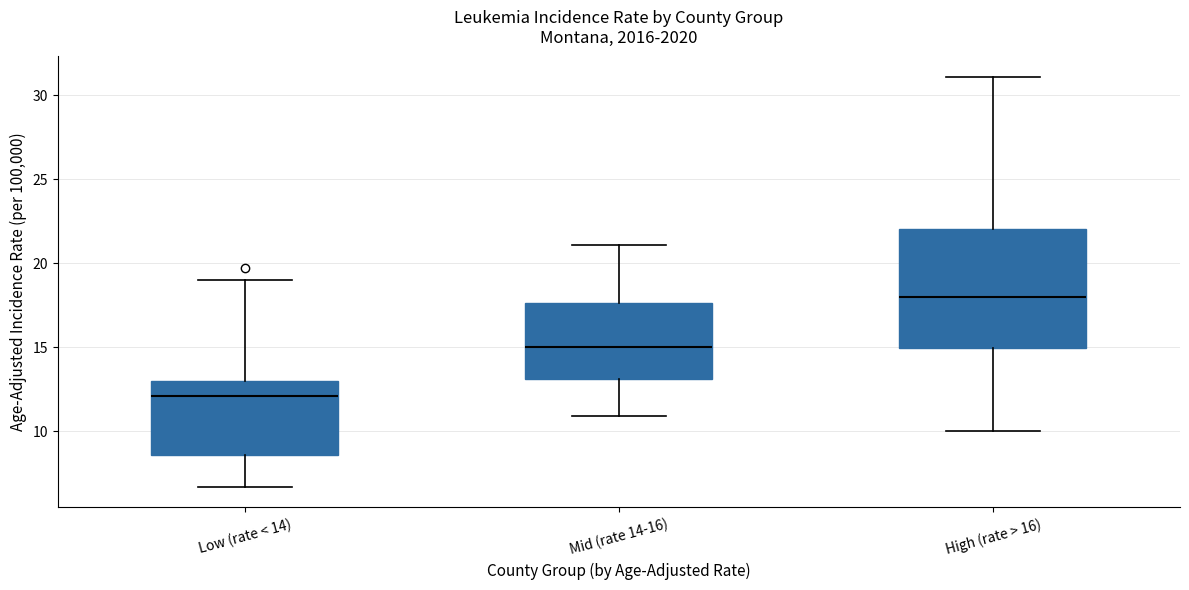

Comparing the boxes themselves (not the whiskers), which one is the tallest?

High (rate > 16)